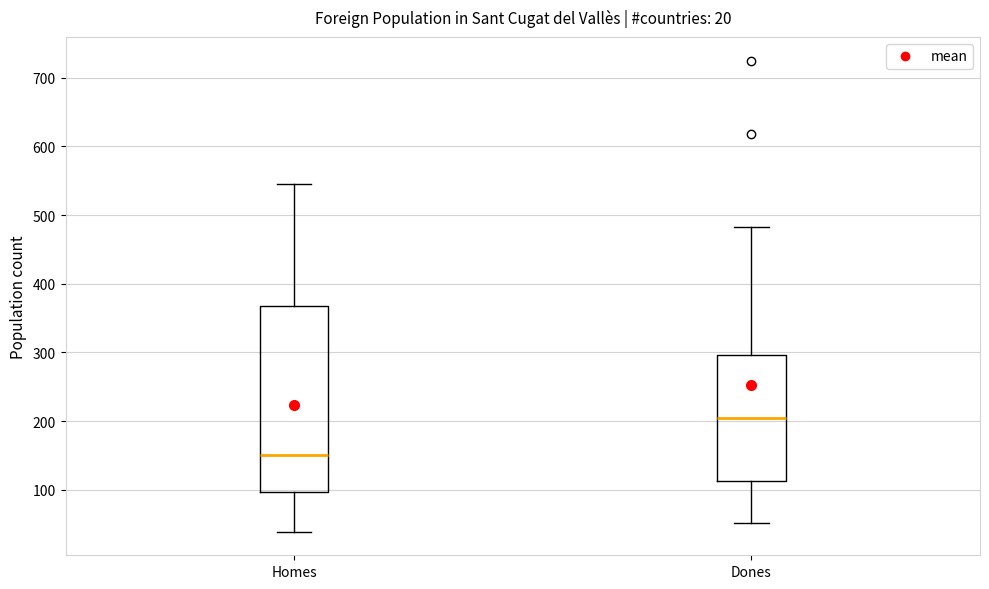

Which box's median line is the highest?

Dones